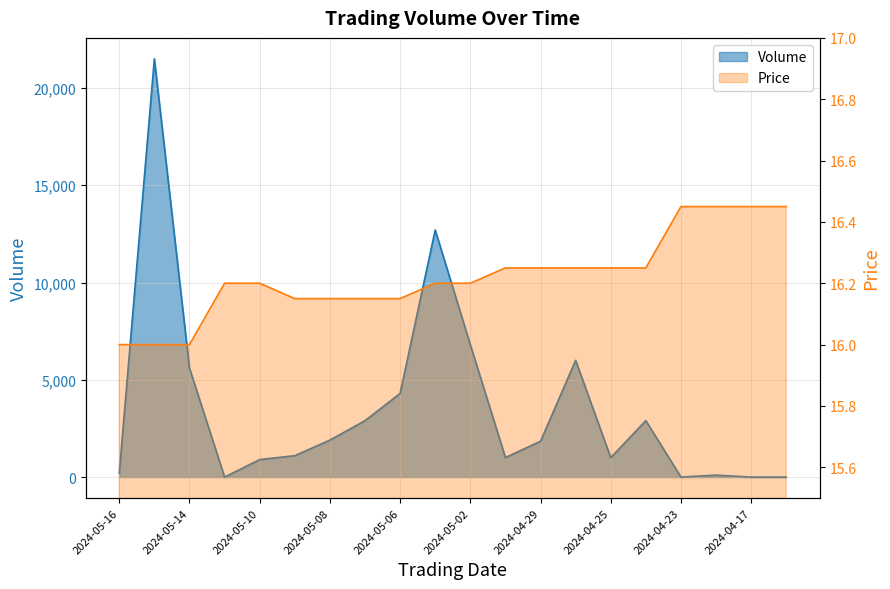

Which category has the lowest value across all series?

2024-05-13